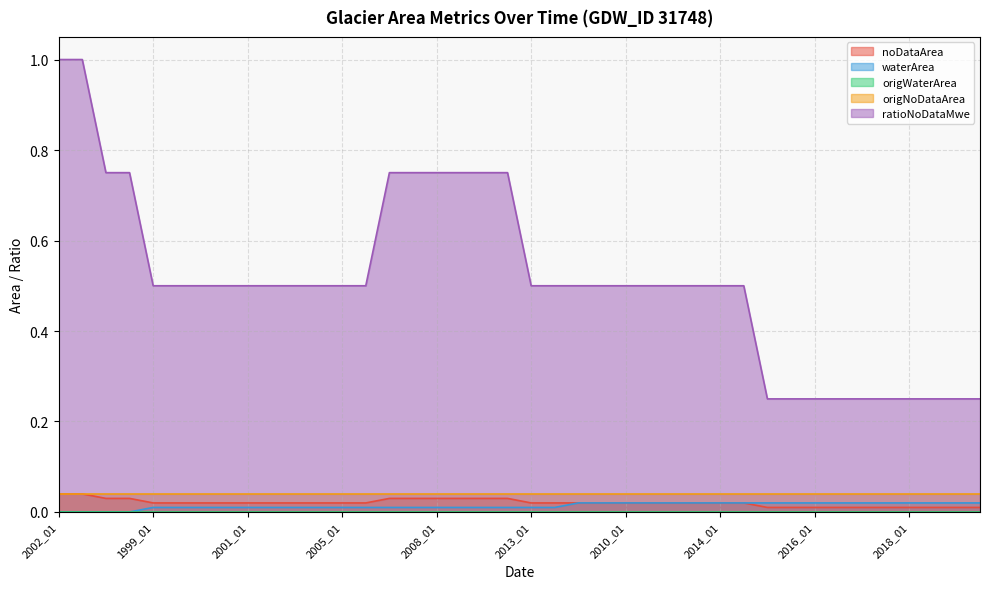

Between 1999_01 and 2019_12, which series saw the biggest shift?

noDataArea